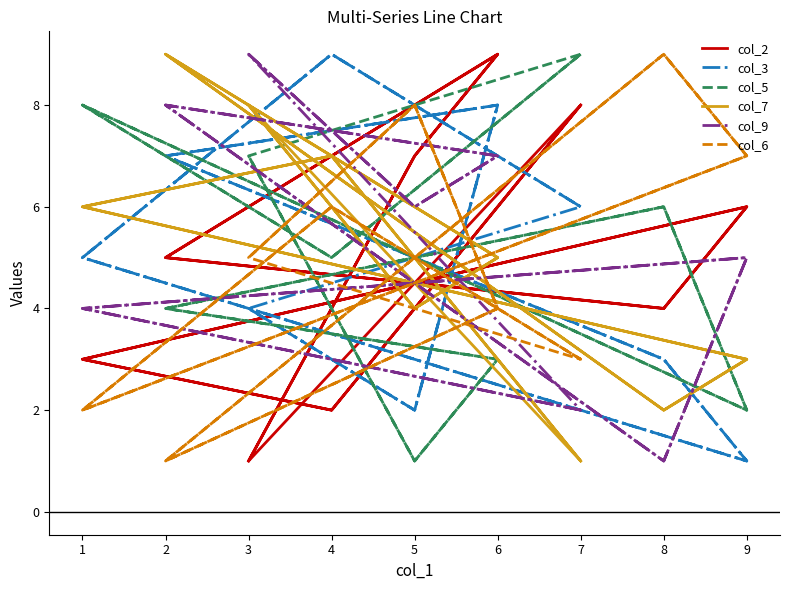

List the series in order of their peak value, lowest first.

col_2, col_3, col_5, col_7, col_9, col_6